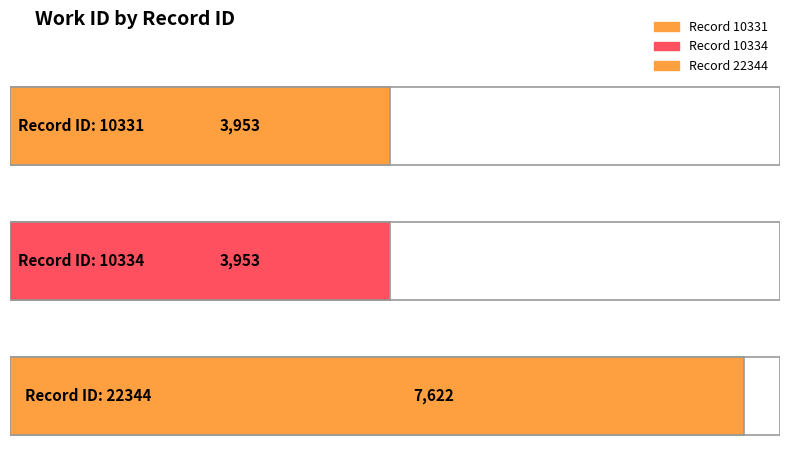

What value does the data have at 22344, to the nearest 50?

7600